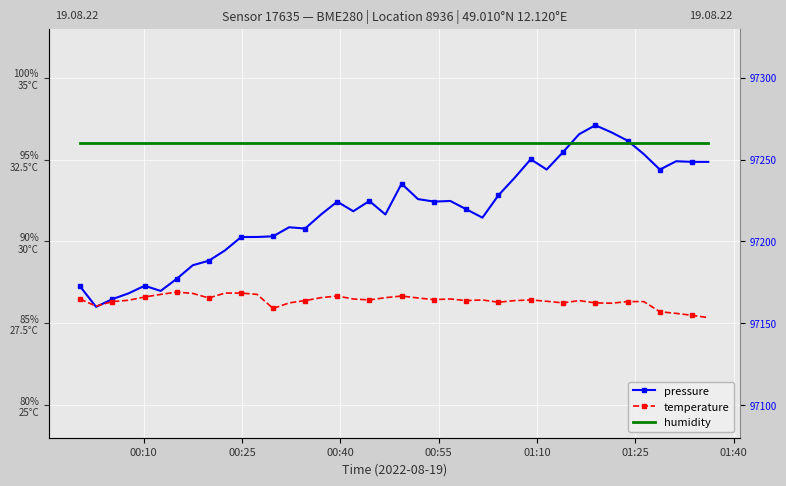

Which series has the widest spread of values?

pressure